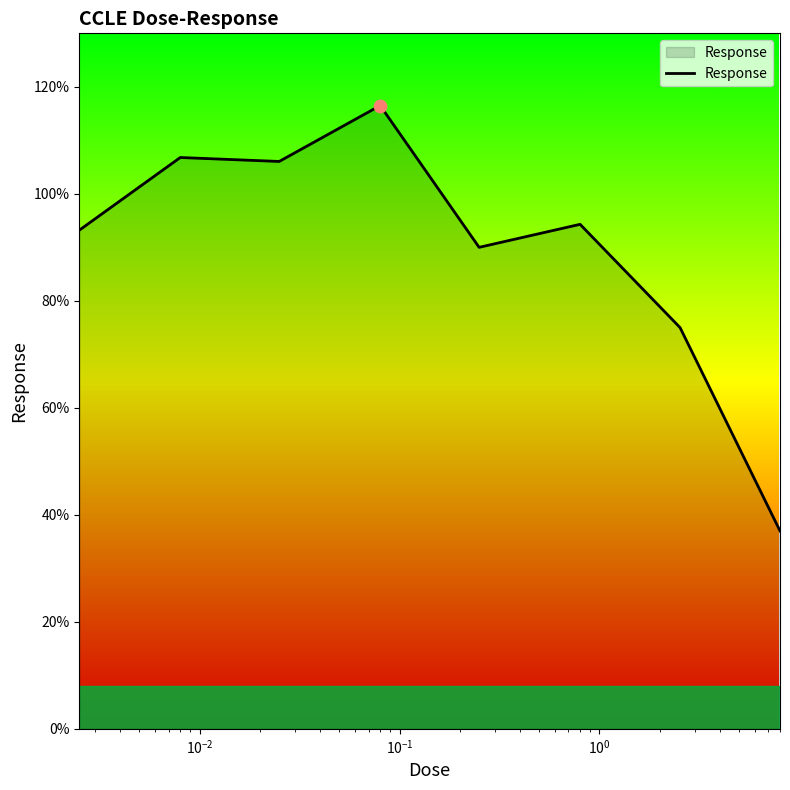

What is the smallest value displayed?

37.0